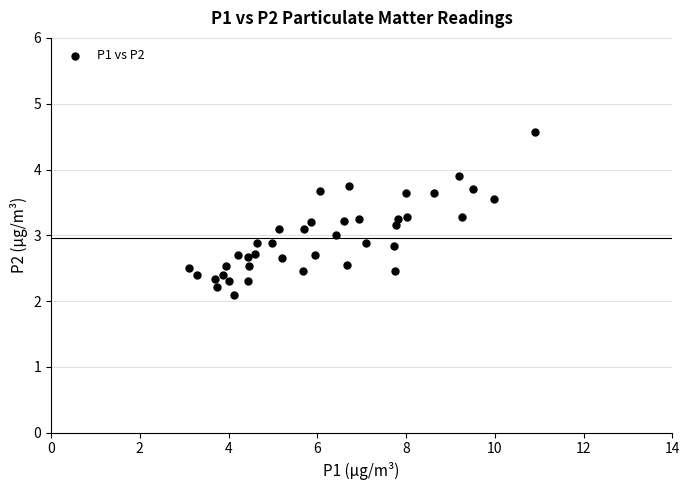

What is the range of Y values (max minus min)?

2.5